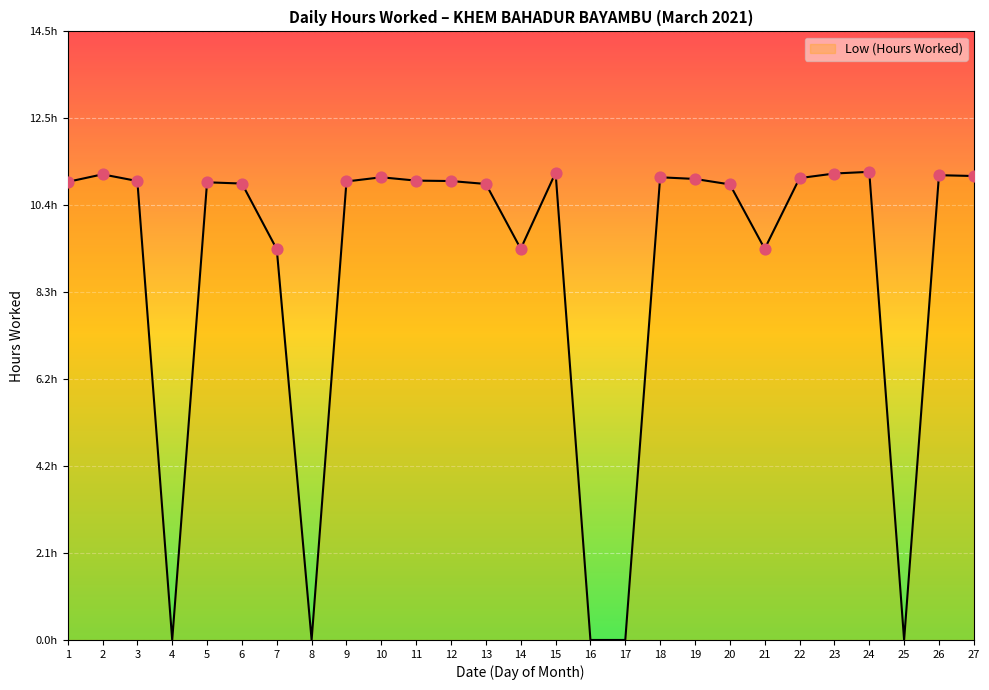

Which has a higher value, 27 or 5?

27